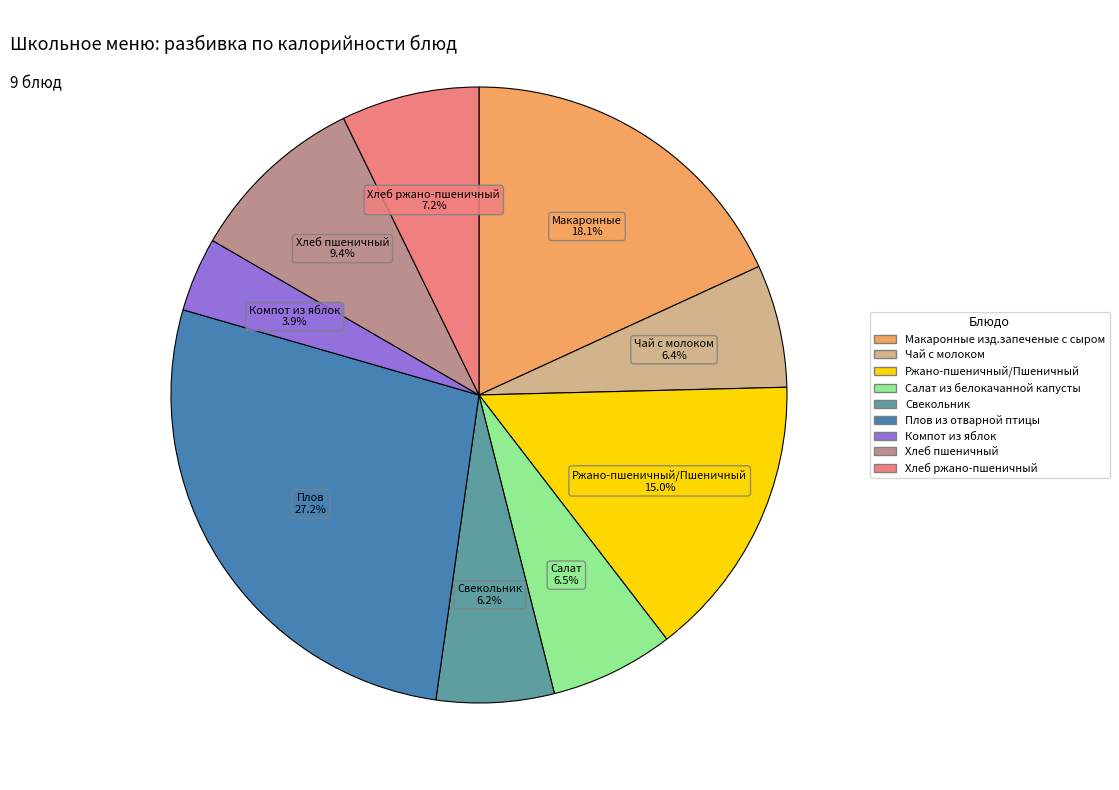

True or false: Плов из отварной птицы accounts for 27% of the total.

True